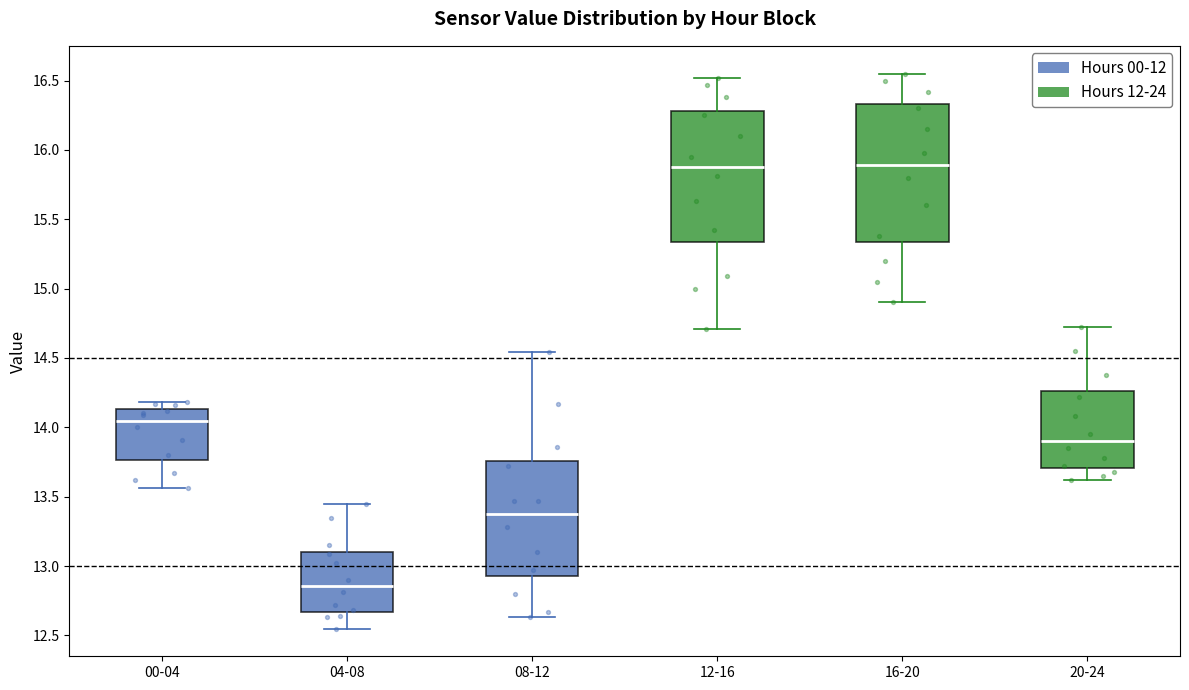

Reading left to right, transcribe this box plot: for each box, give where its median line is, the range the box spans, and where its two whiskers end, as read against the y-axis. The values are not printed on the chart, so give them approximately, as read against the axis.

00-04: median 14.05, box 13.75 to 14.15, whiskers 13.55 to 14.20
04-08: median 12.85, box 12.65 to 13.10, whiskers 12.55 to 13.45
08-12: median 13.40, box 12.95 to 13.75, whiskers 12.65 to 14.55
12-16: median 15.90, box 15.35 to 16.30, whiskers 14.70 to 16.50
16-20: median 15.90, box 15.35 to 16.35, whiskers 14.90 to 16.55
20-24: median 13.90, box 13.70 to 14.25, whiskers 13.60 to 14.70